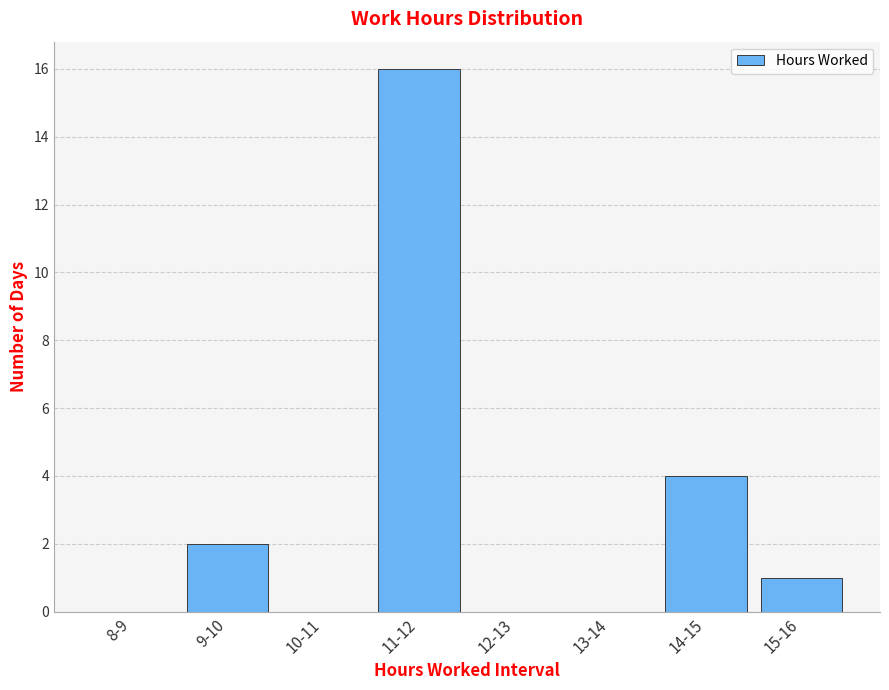

Reading left to right, transcribe all the data shown in this chart.

8-9=0	9-10=2	10-11=0	11-12=16	12-13=0	13-14=0	14-15=4	15-16=1